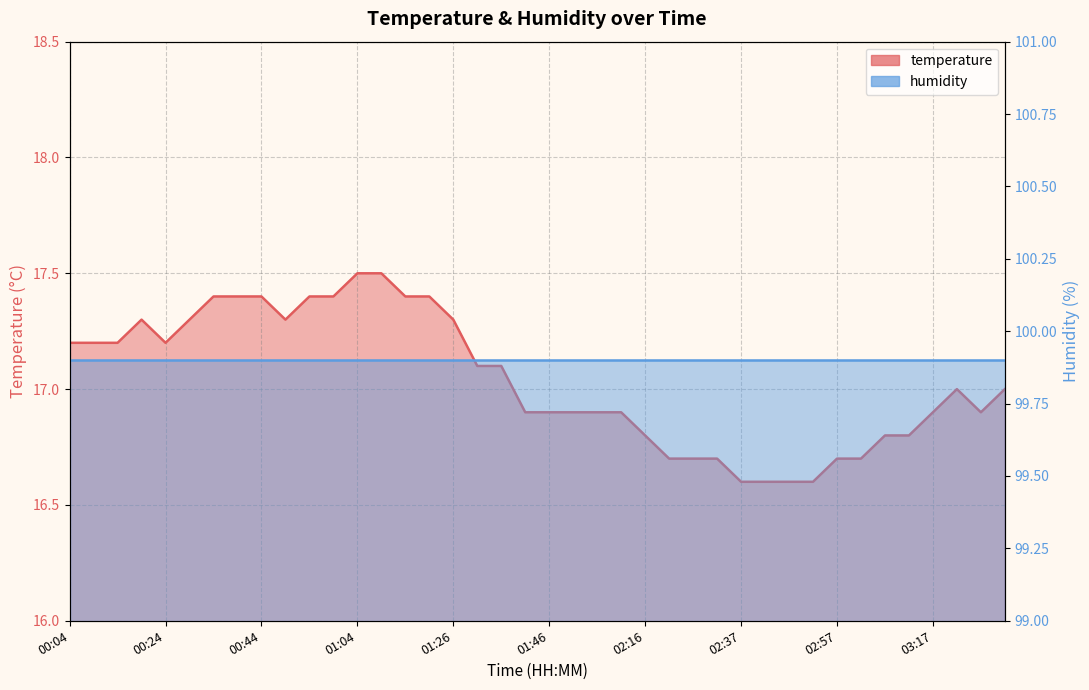

Is it true that the value at 02:57 is 16.7?

True